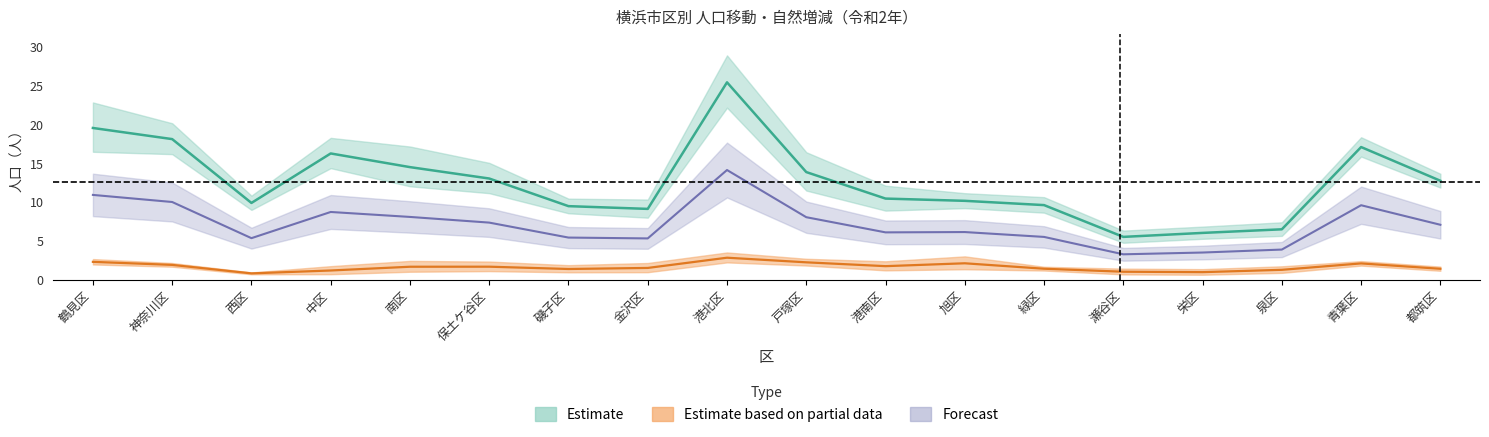

What is the minimum value for 転入?

5.5